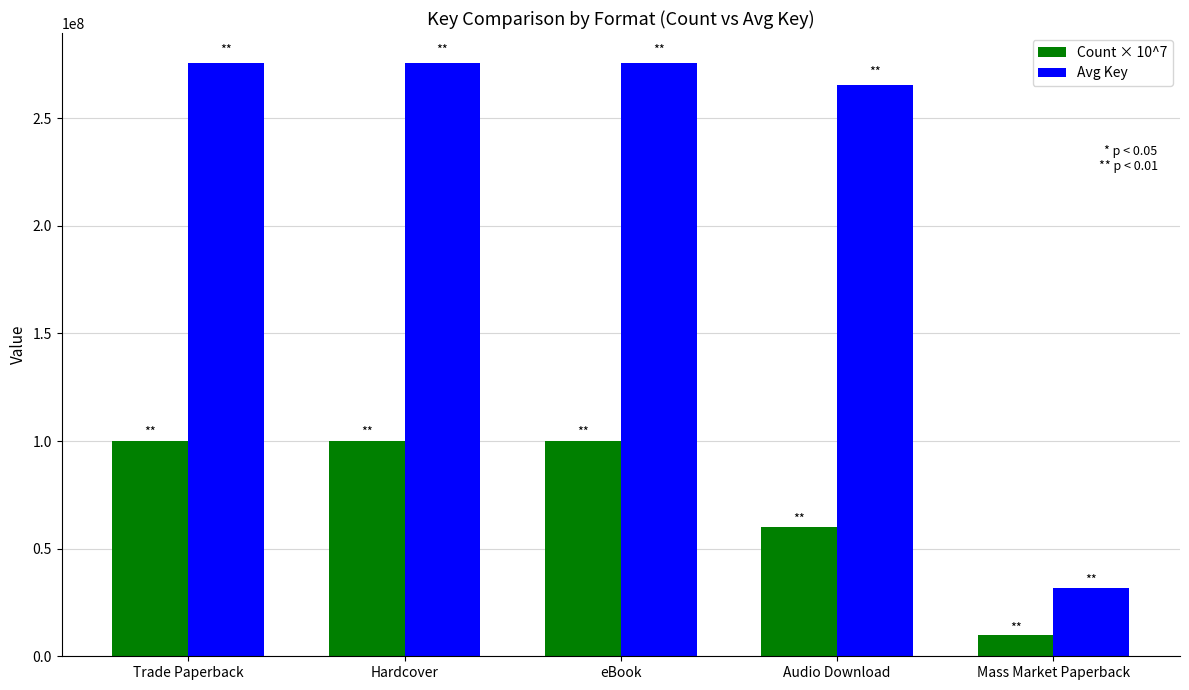

What is the approximate value of Count × 10^7 at Audio Download?

60000000.0